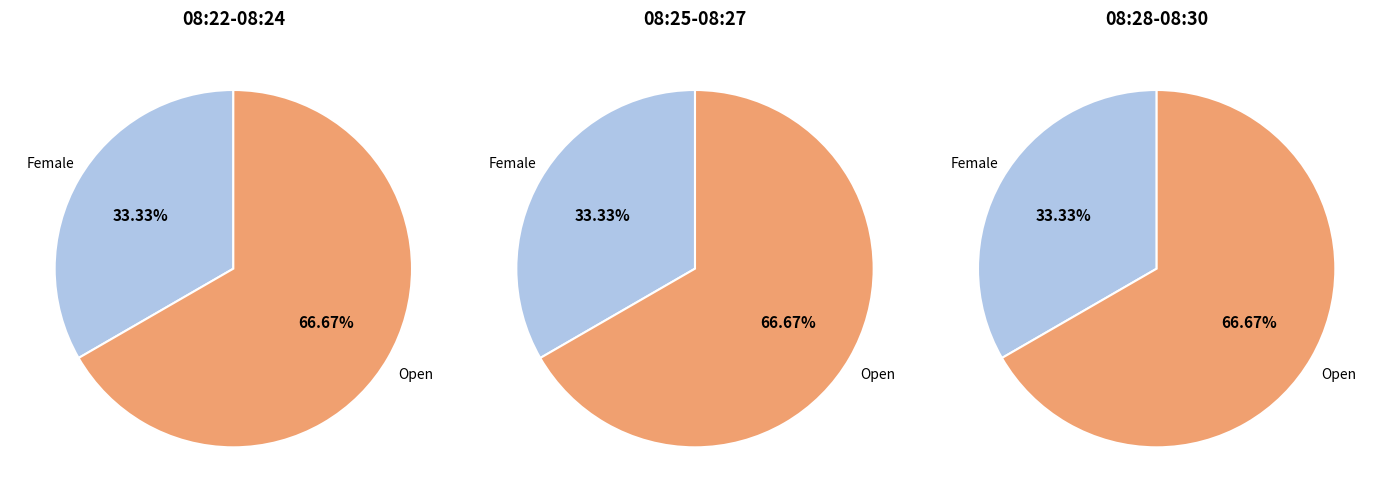

What percentage is NOT represented by Open?

33.3%